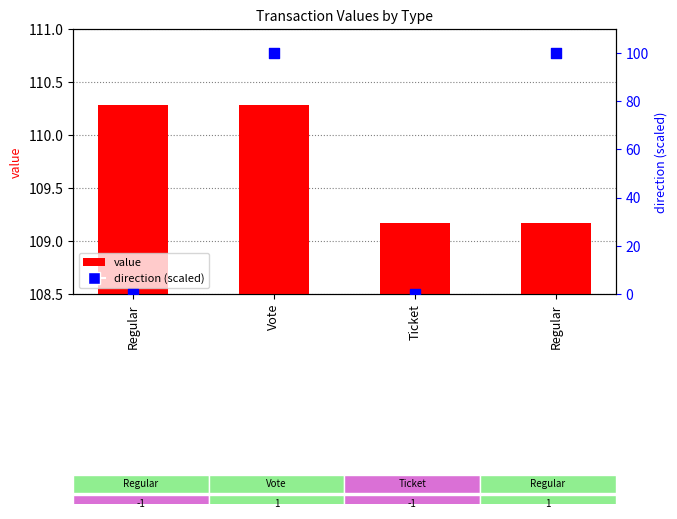

At which category is the sum across all series the highest?

Vote